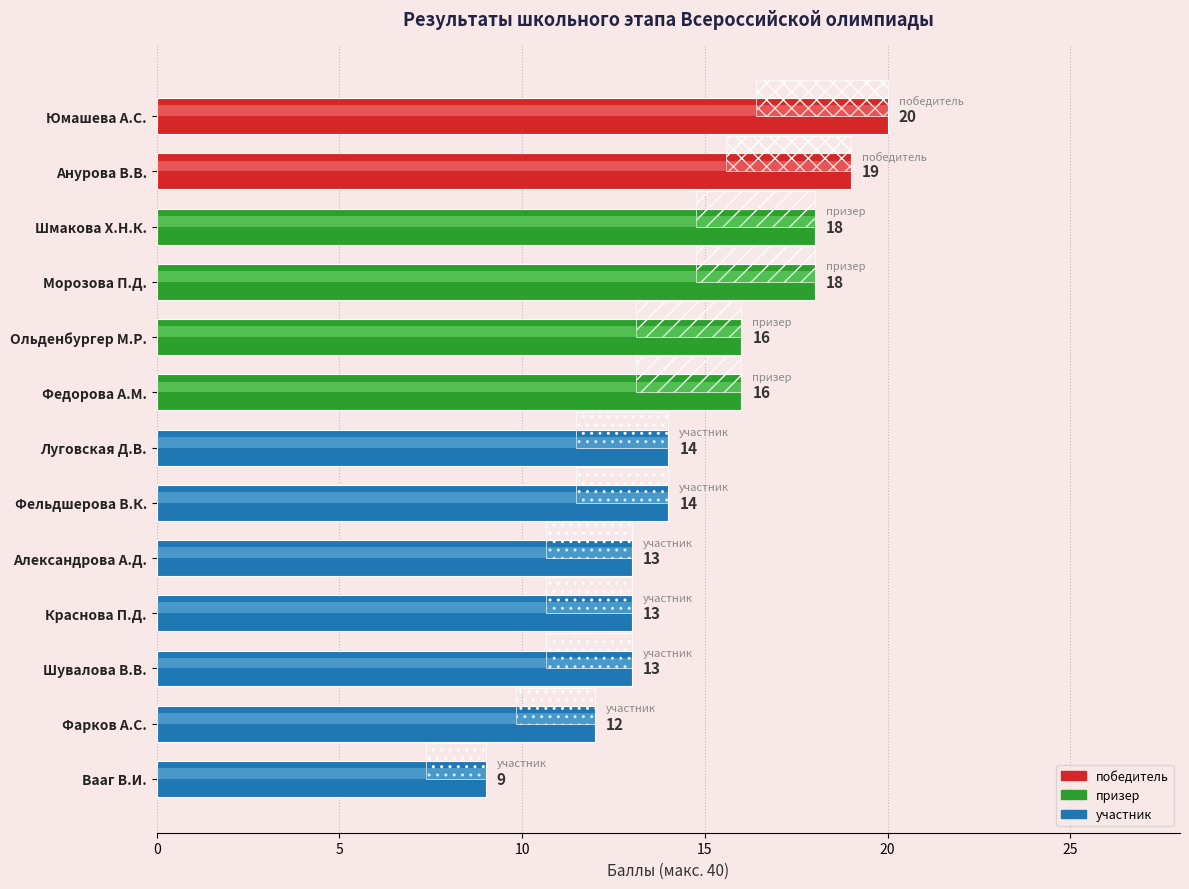

Rank the categories by value from lowest to highest.

Вааг В.И., Фарков А.С., Александрова А.Д., Краснова П.Д., Шувалова В.В., Луговская Д.В., Фельдшерова В.К., Ольденбургер М.Р., Федорова А.М., Шмакова Х.Н.К., Морозова П.Д., Анурова В.В., Юмашева А.С.